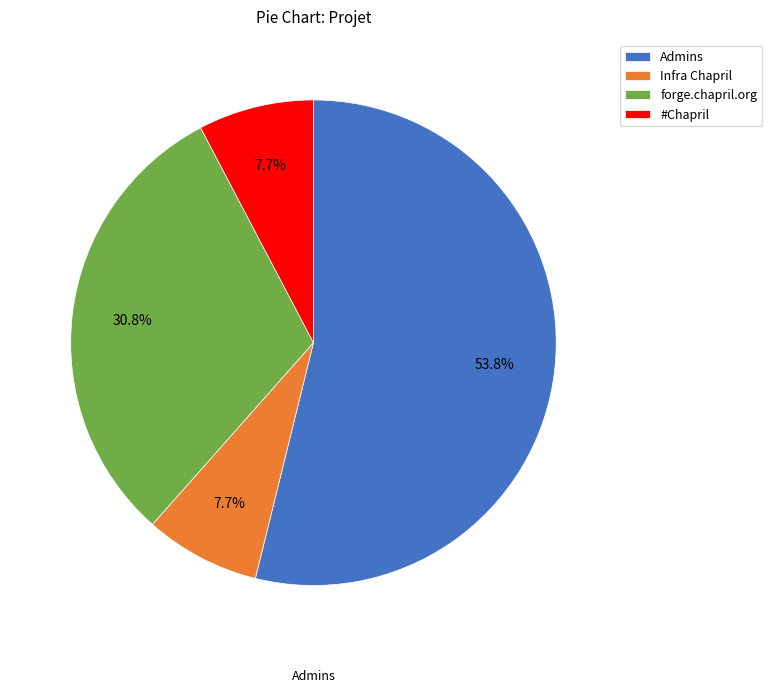

How much of the chart is everything except forge.chapril.org?

69.2%